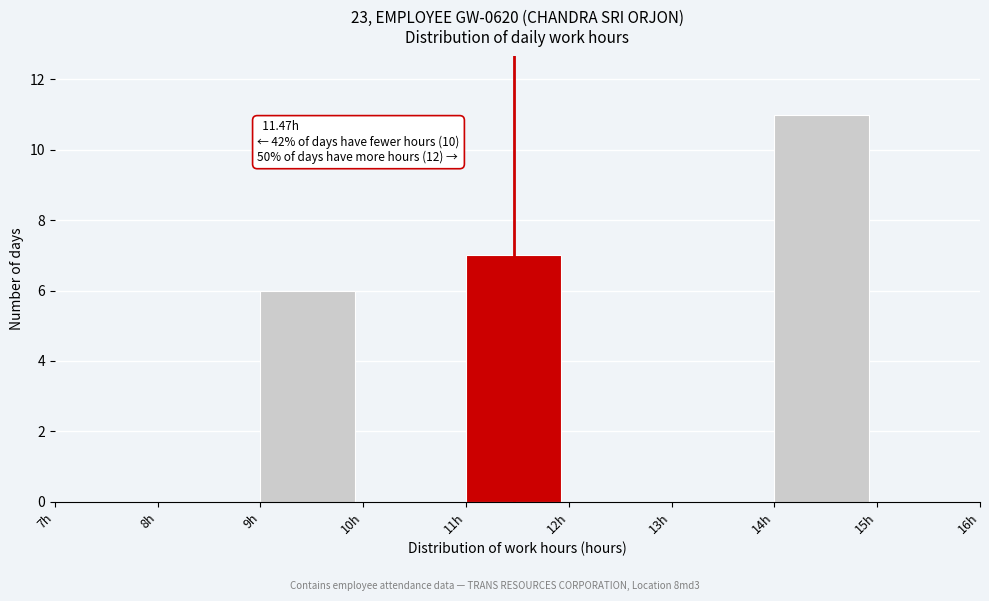

Which range on the x-axis has the tallest bar?

14 to 15